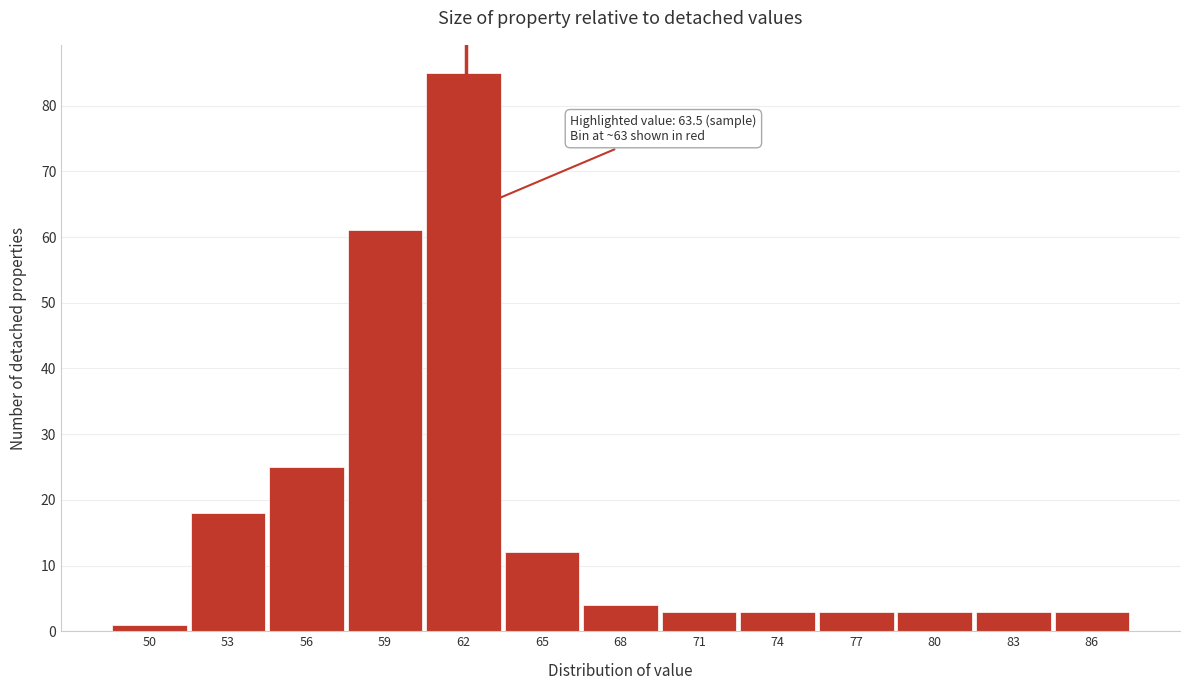

Reading right to left, list all the values displayed in this chart.

3	3	3	3	3	3	4	12	85	61	25	18	1